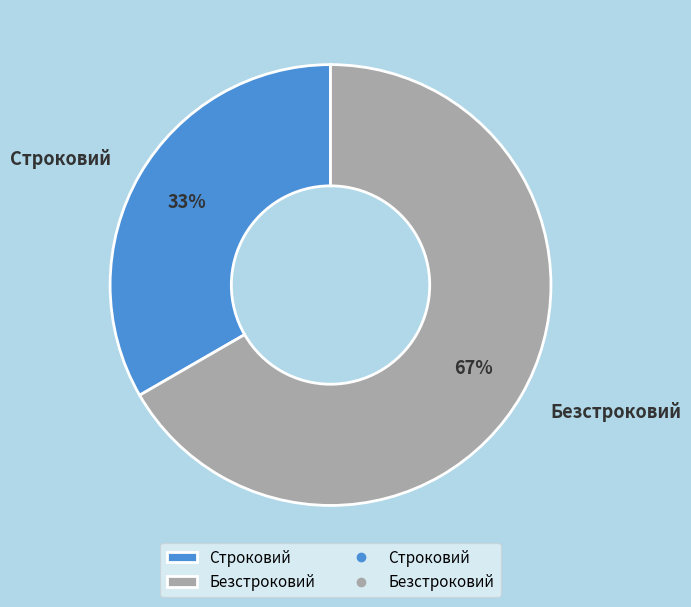

Approximately how many times larger is the value at Строковий compared to Безстроковий?

0.5